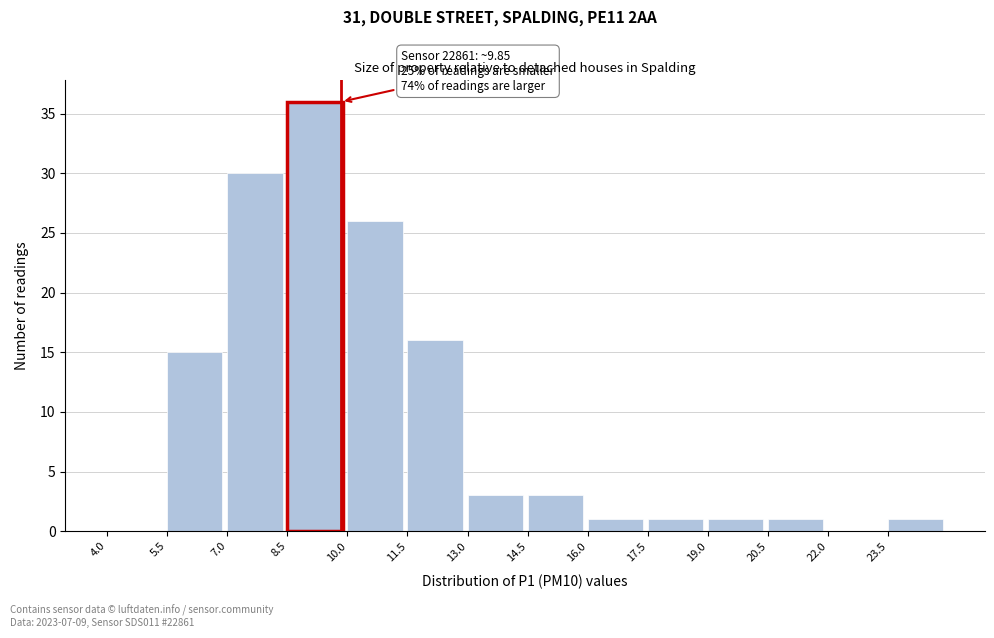

Over which range of the x-axis is the bar tallest?

8.5 to 10.0